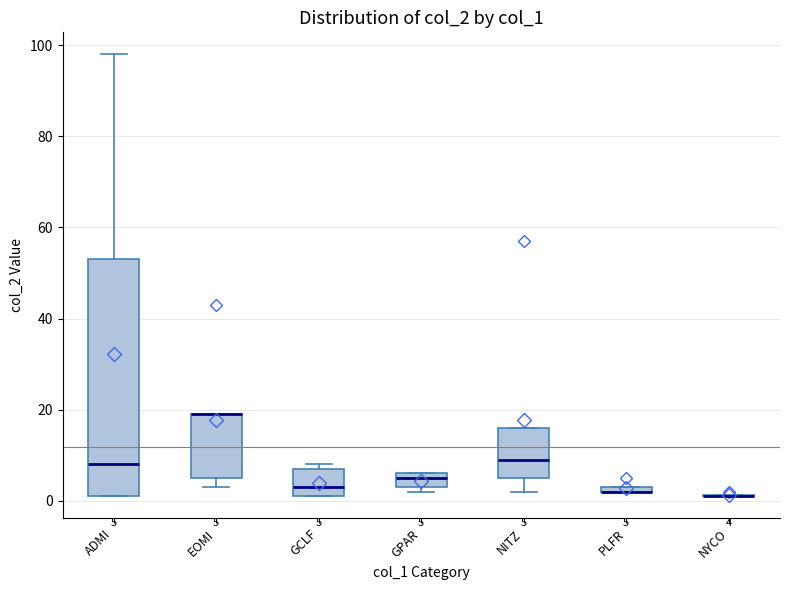

Comparing the boxes themselves (not the whiskers), which one is the tallest?

ADMI